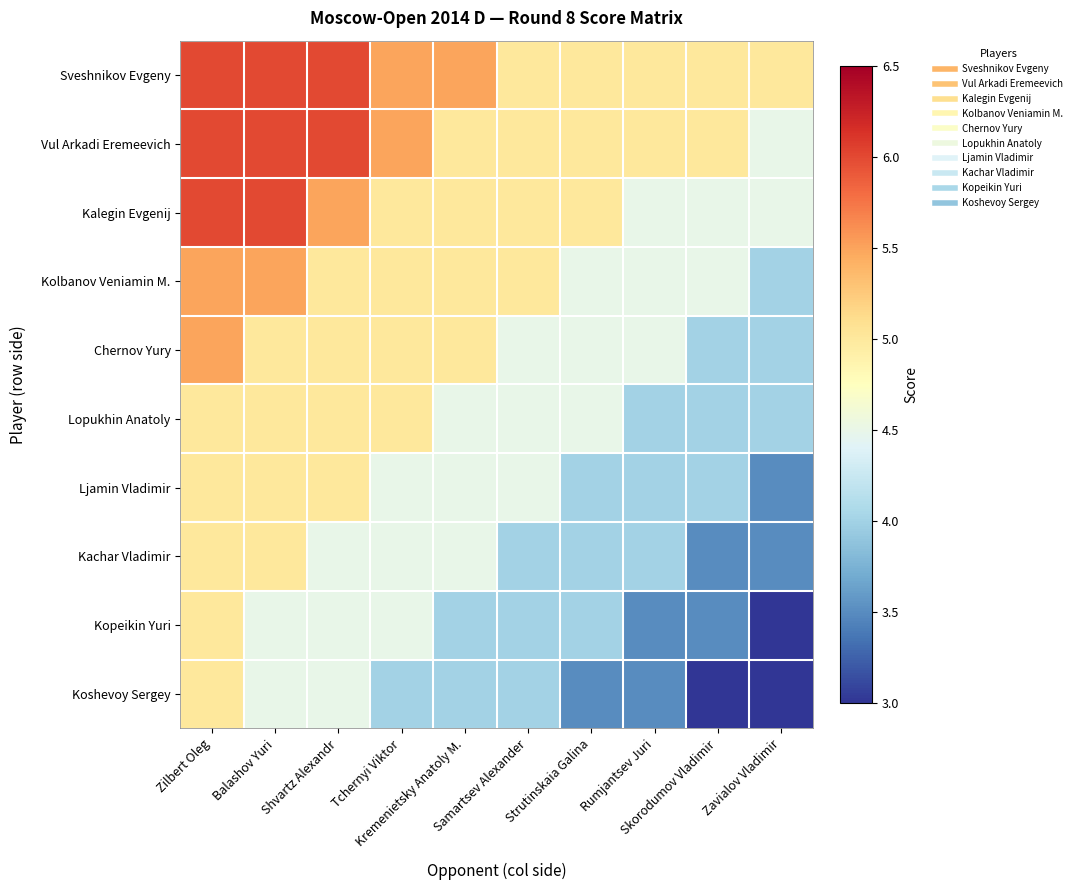

What is the total value across all series at Samartsev Alexander?

45.5